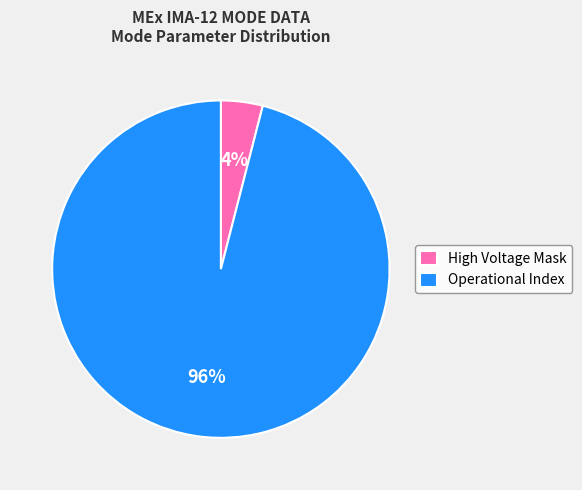

Which category has the biggest portion of the pie?

Operational Index